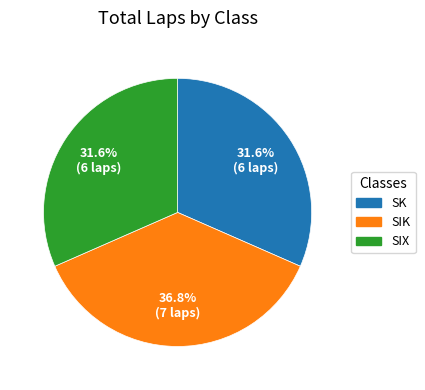

To the nearest percent, what is the combined percentage of SIK and SIX?

68%